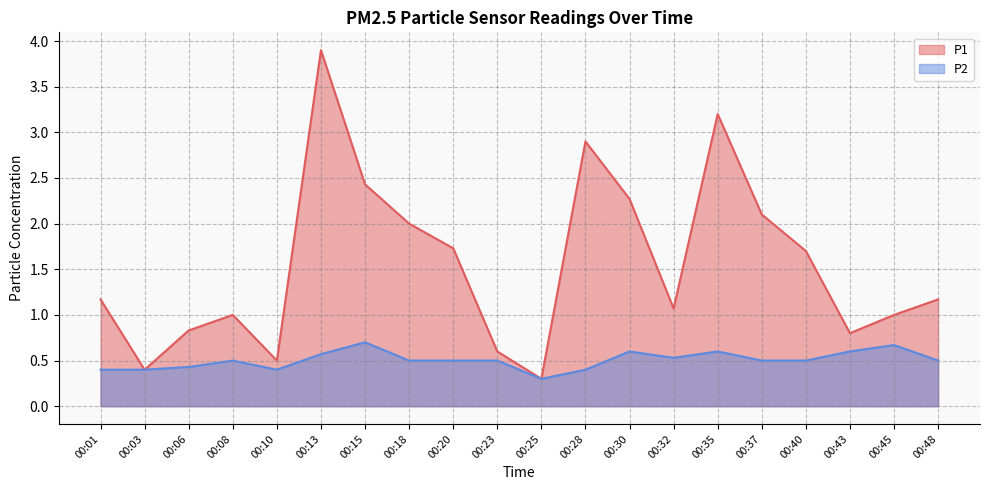

What is the difference between the maximum and second lowest values in the P1 series?

3.5